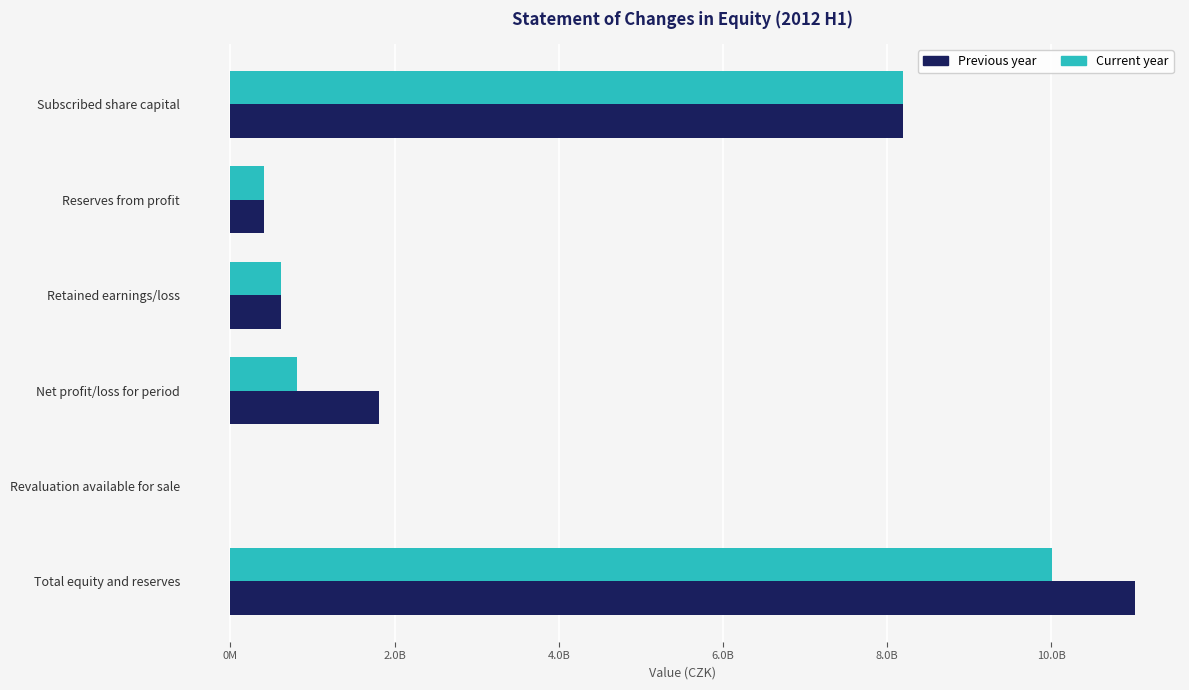

What are all the series names shown in the legend?

Previous year, Current year